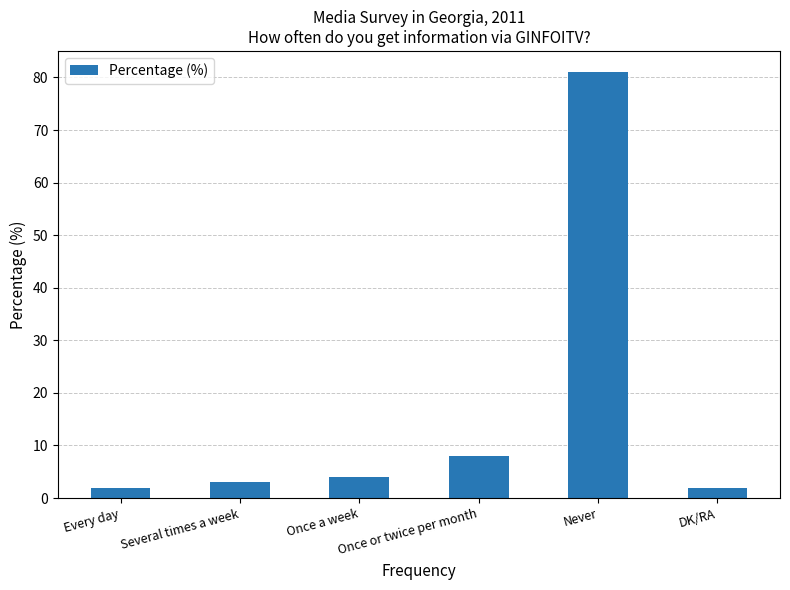

Reading left to right, extract all data points from this chart.

2	3	4	8	81	2